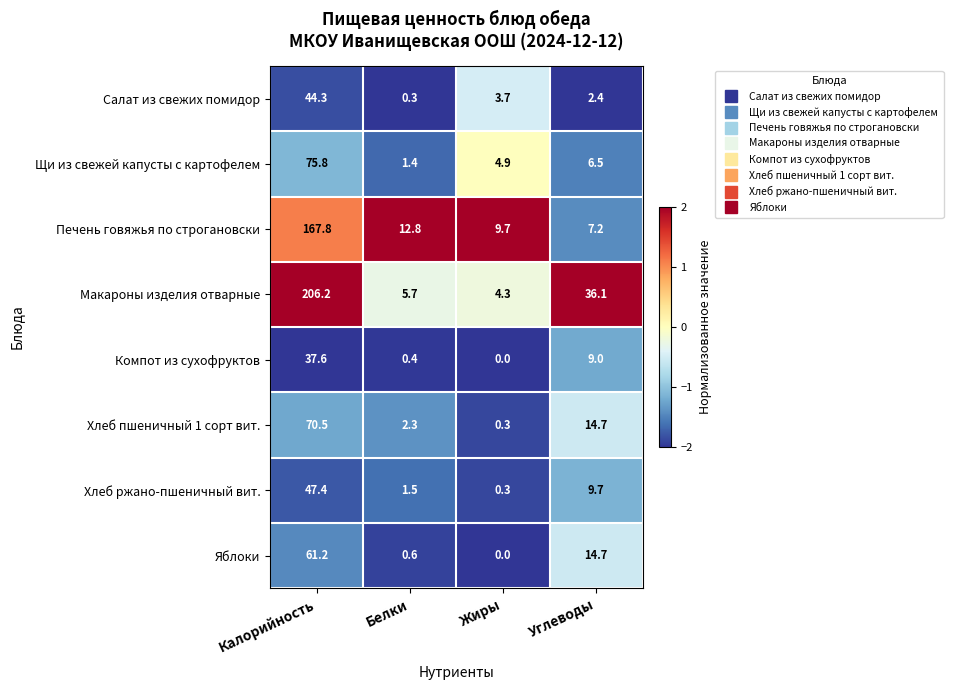

The Щи из свежей капусты с картофелем series shows 2.7 at Углеводы. True or false?

False